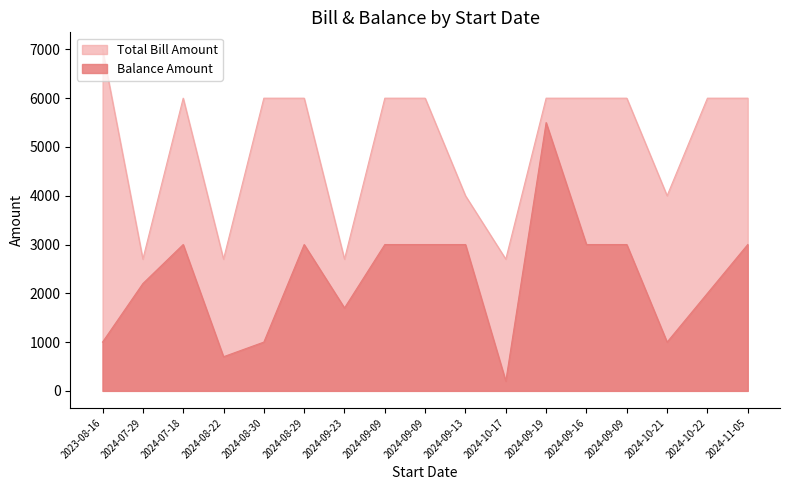

Which has a higher value, 2024-09-09 or 2024-08-29?

2024-09-09